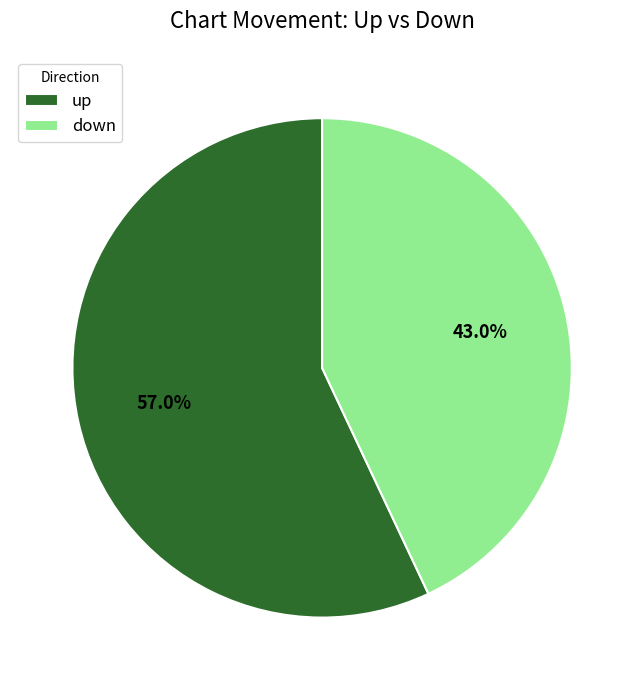

To the nearest percent, what is the difference between the largest and smallest slice percentages?

14%